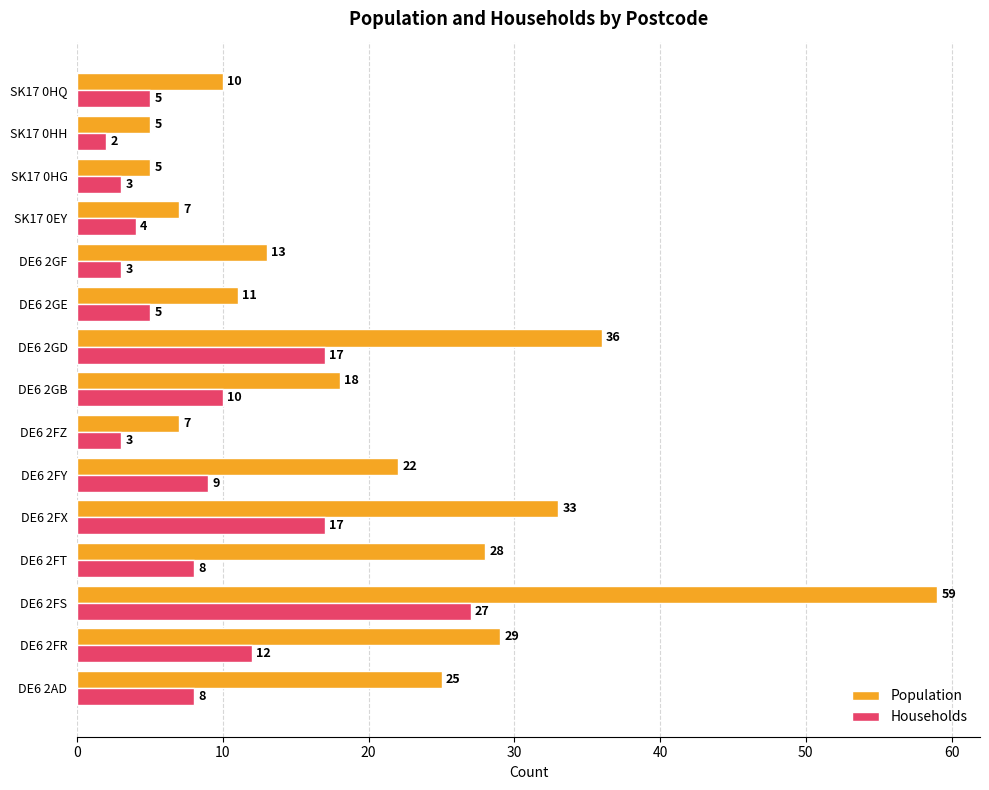

Which series has the widest spread of values?

Population